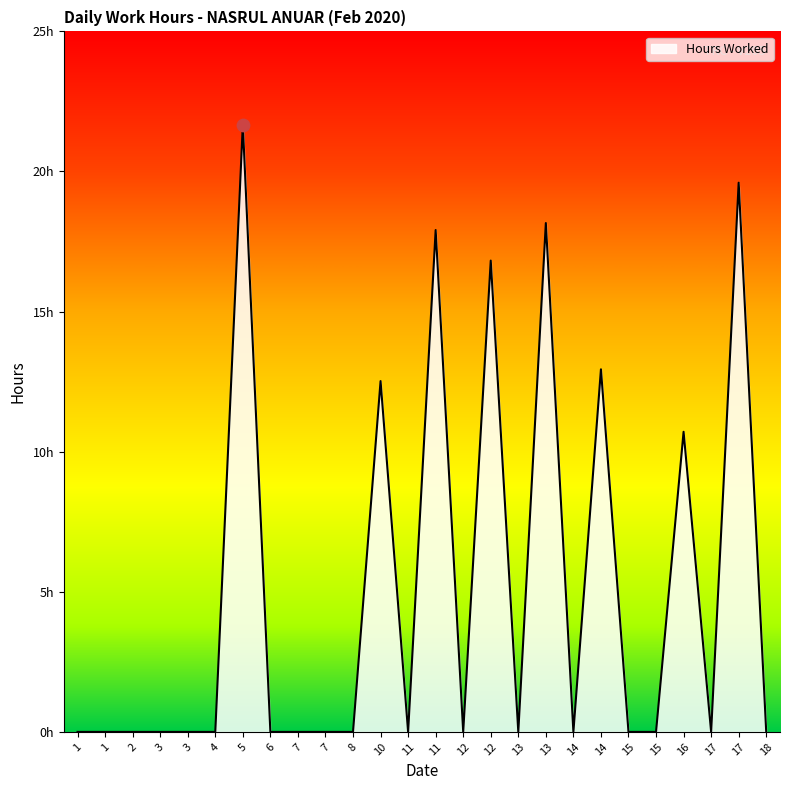

What is the change in value from 14 to 14?

+12.9